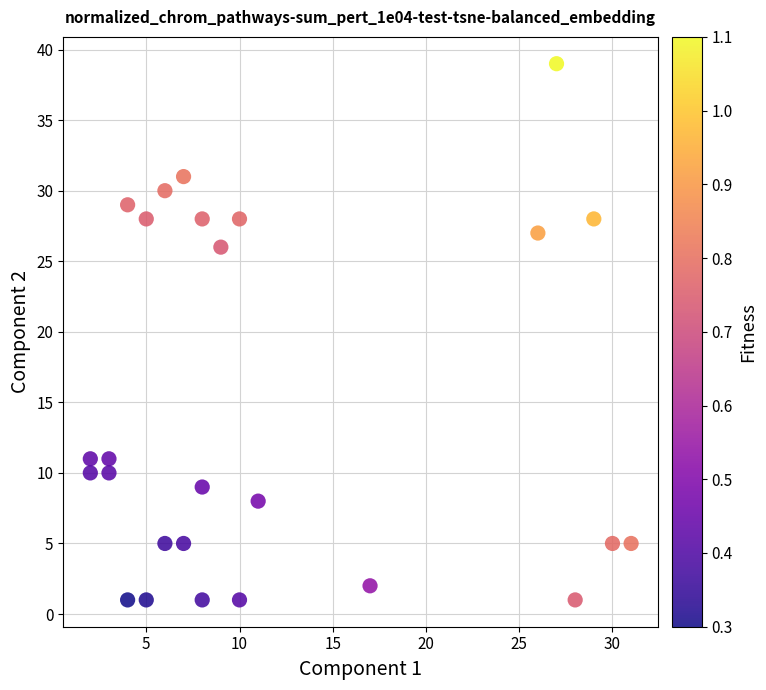

What Y value in the scatter plot is closest to 20?

26